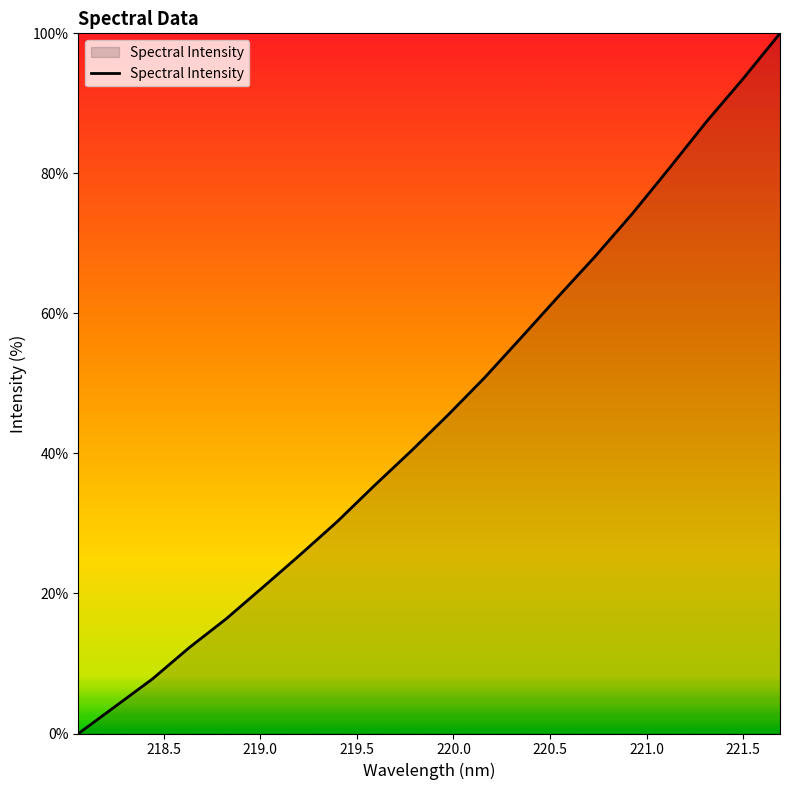

What is the difference between the maximum and minimum values?

100.0